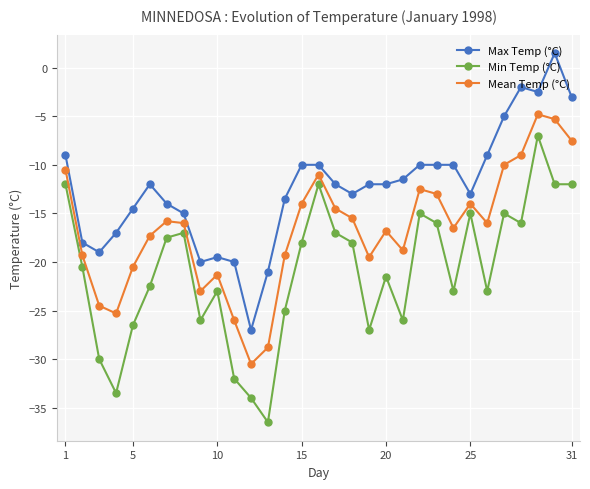

Which series has the largest total across all categories?

Max Temp (°C)